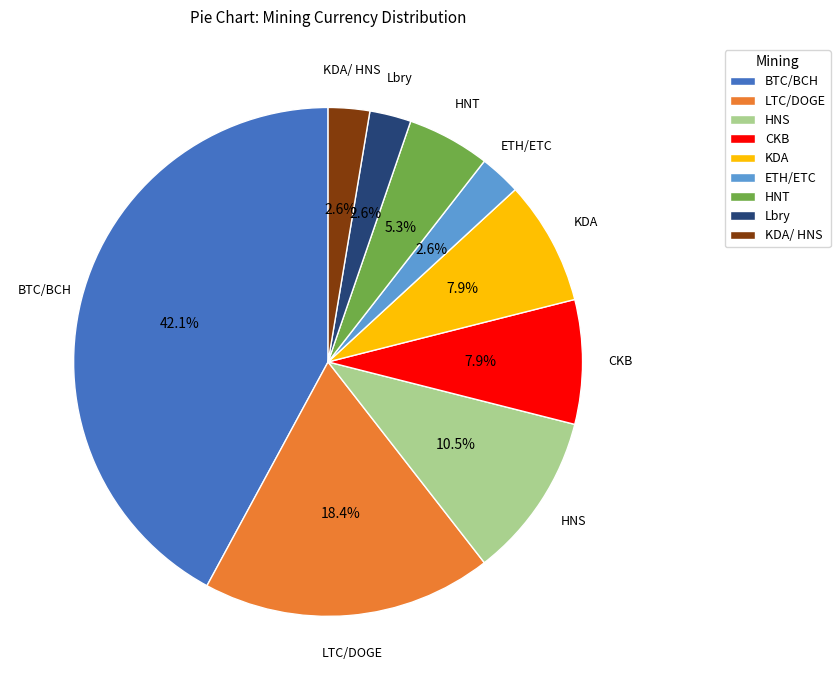

Which slice is the largest?

BTC/BCH